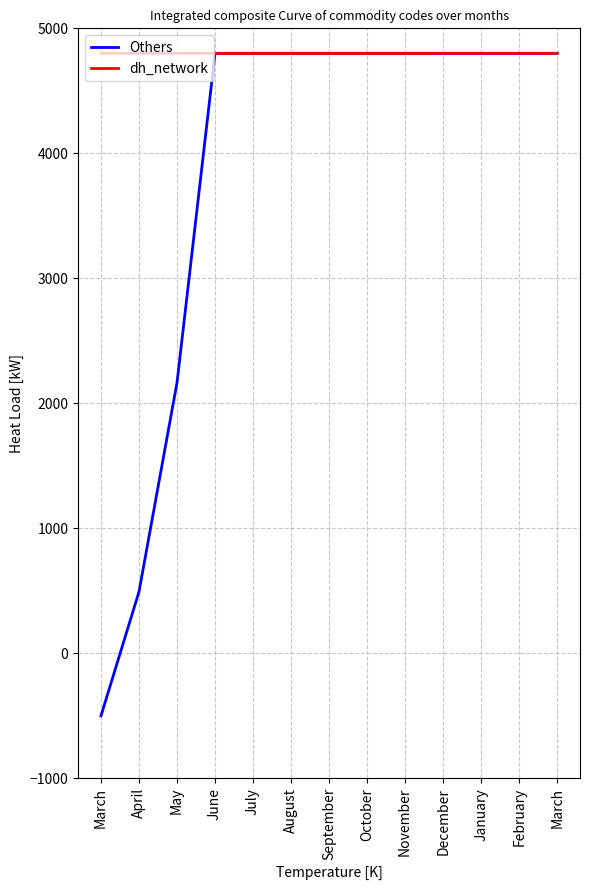

What are all the series names shown in the legend?

Others, dh_network